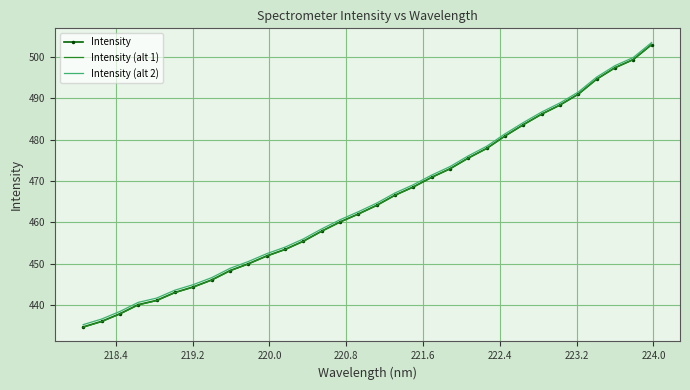

What is the greatest value displayed?

503.5